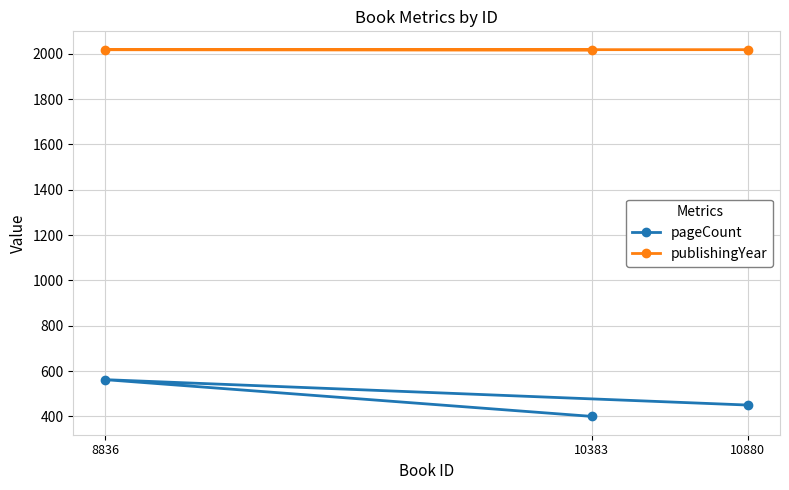

What is the difference between the pageCount values at 10383 and 8836?

162